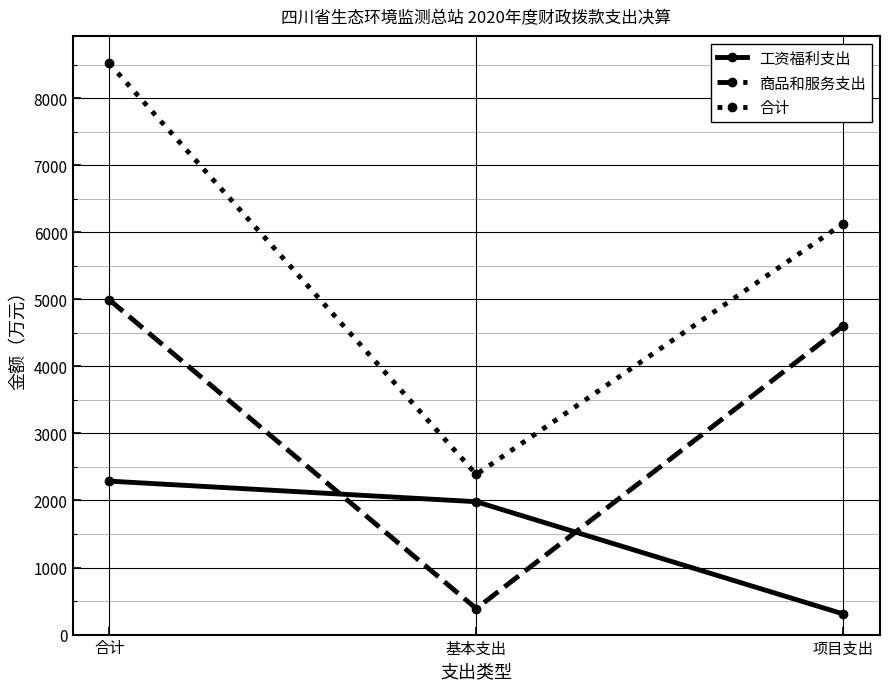

At which category does the chart reach its peak across all series?

合计